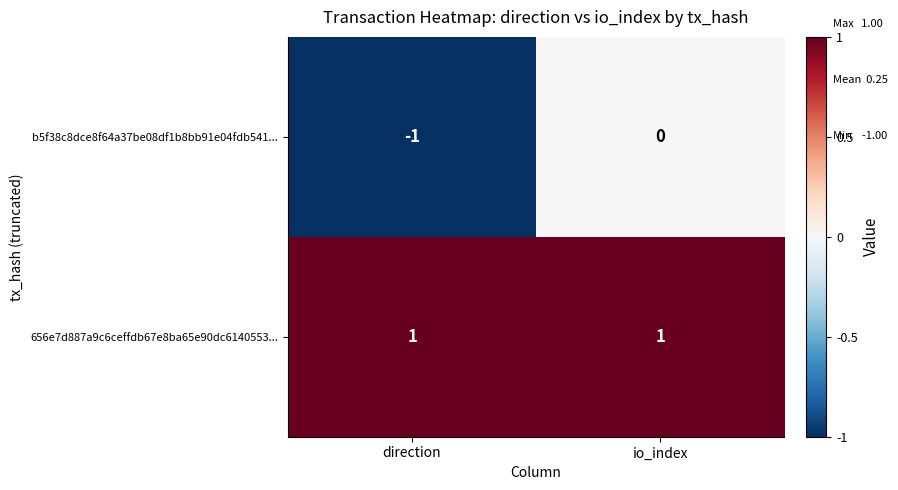

Rank the series by their maximum value, from highest to lowest.

656e7d887a9c6ceffdb67e8ba65e90dc6140553..., b5f38c8dce8f64a37be08df1b8bb91e04fdb541...